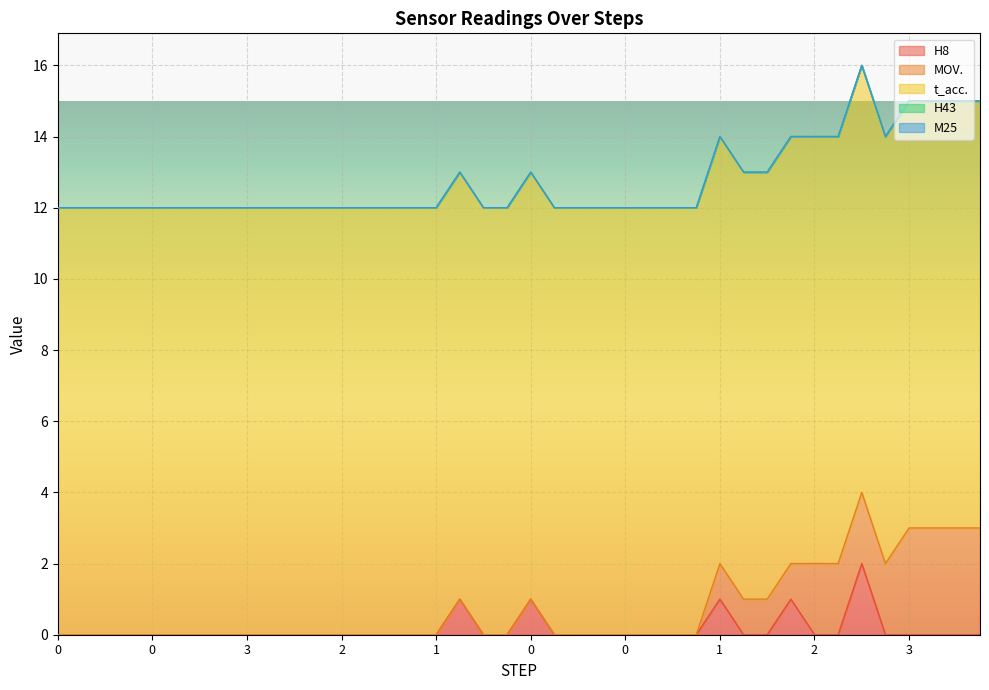

What is the total value across all series at 2?

12